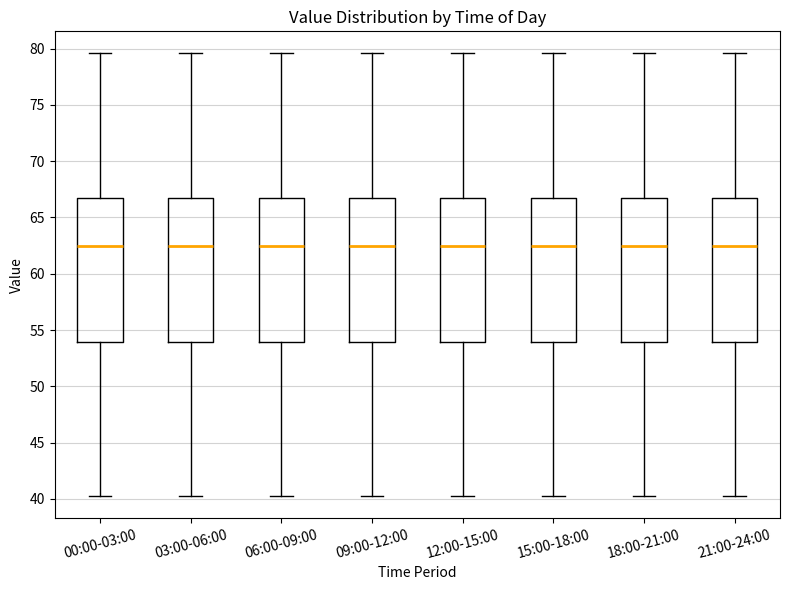

Where does the median line of the box for 18:00-21:00 sit on the y-axis? The values are not printed on the chart, so give them approximately, as read against the axis.

62.5